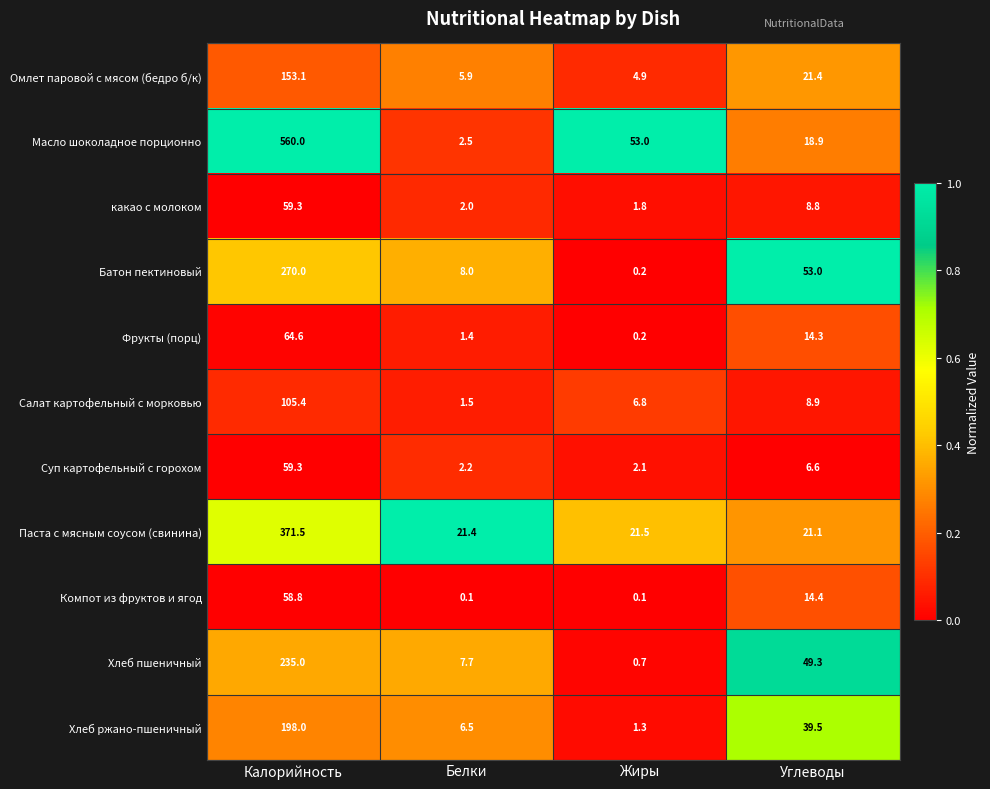

At how many categories does at least one series exceed 0?

4